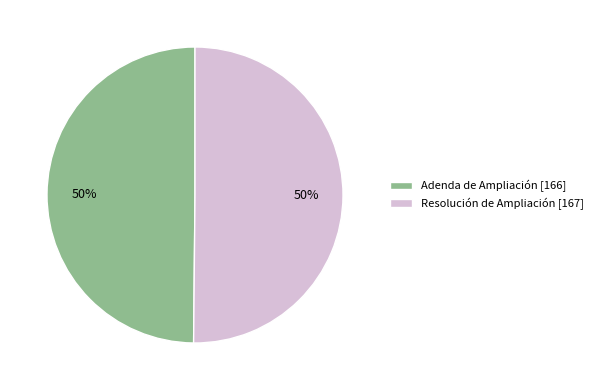

Do Resolución de Ampliación [167] and Adenda de Ampliación [166] together represent more than half of the pie?

Yes